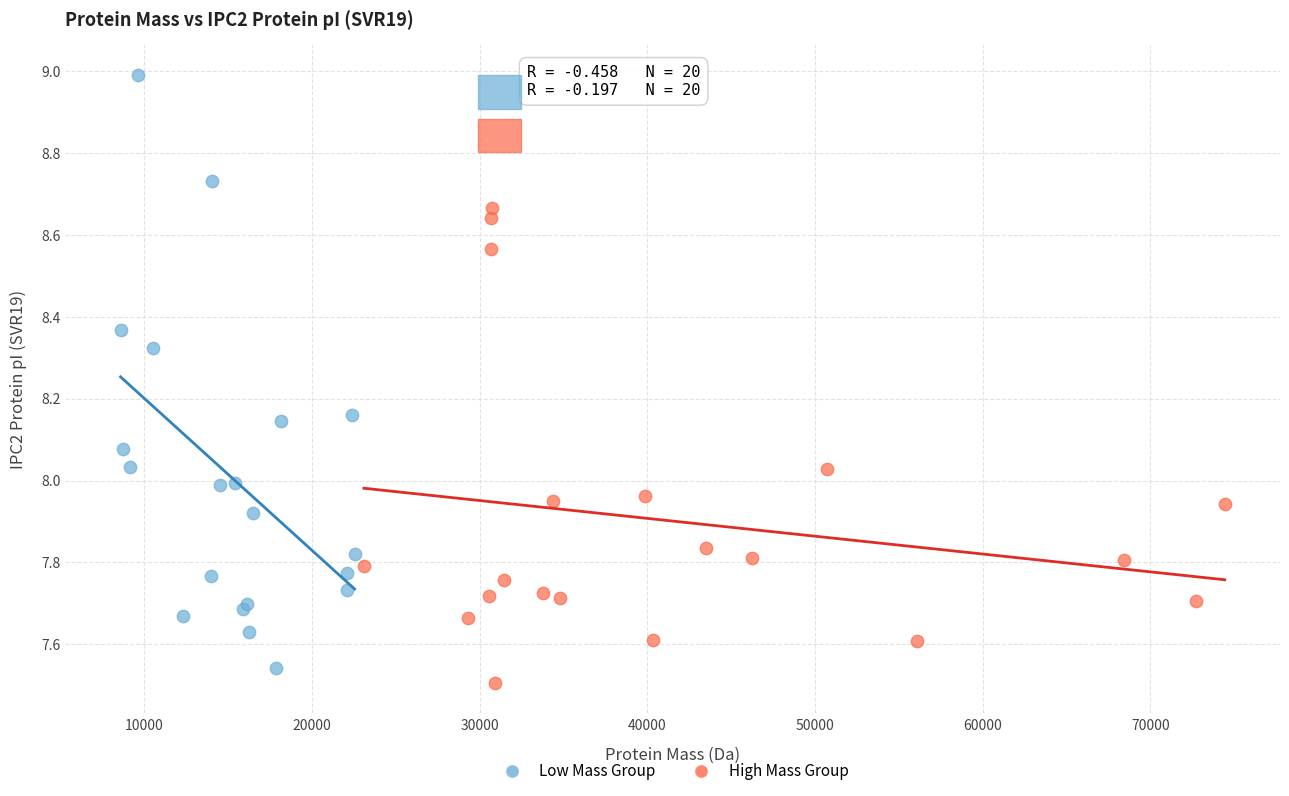

What are all the series names shown in the legend?

Low Mass Group, High Mass Group